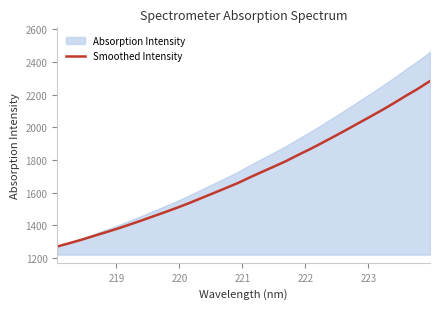

What is the highest value of the Smoothed Intensity series?

2283.7